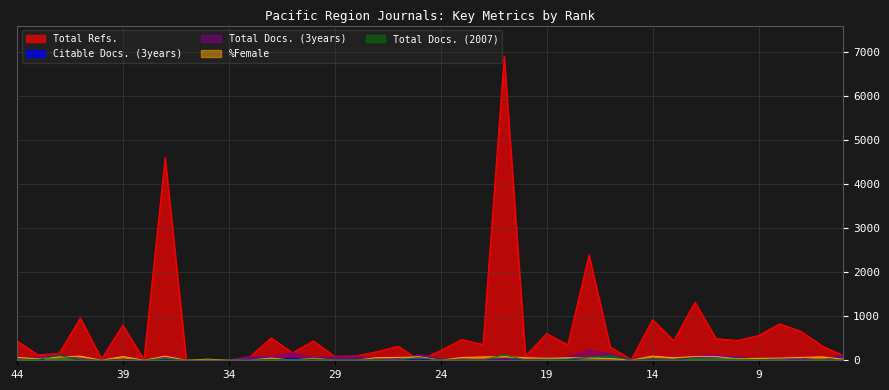

Which series ends up on top after the final intersection of Total Docs. (3years) and Total Docs. (2007)?

Total Docs. (3years)